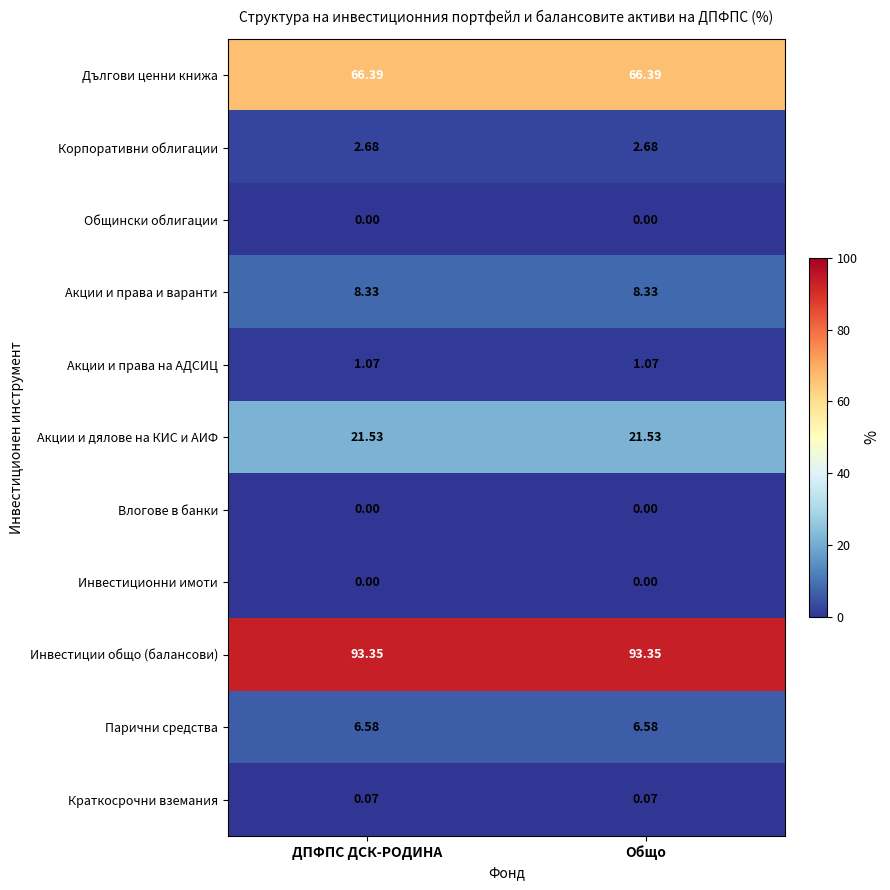

Which series has the largest total across all categories?

Инвестиции общо (балансови)